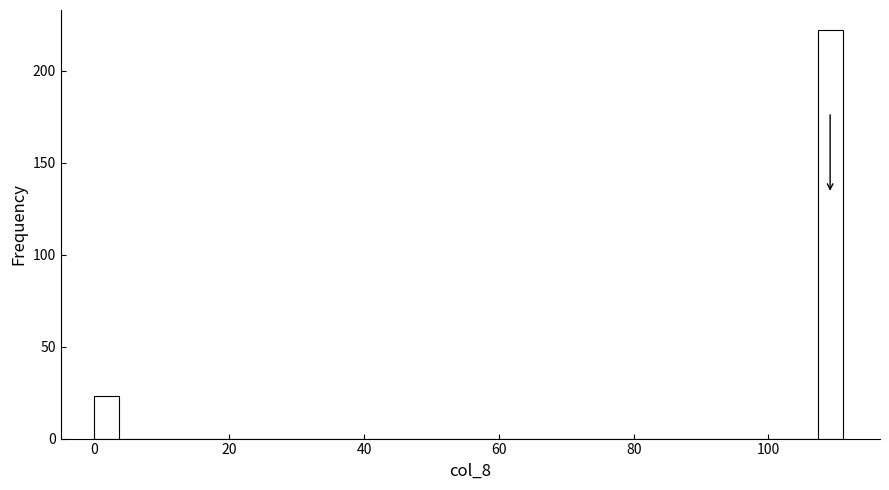

Around what value on the x-axis is the tallest bar? Give the approximate position of its centre, as read against the axis.

110